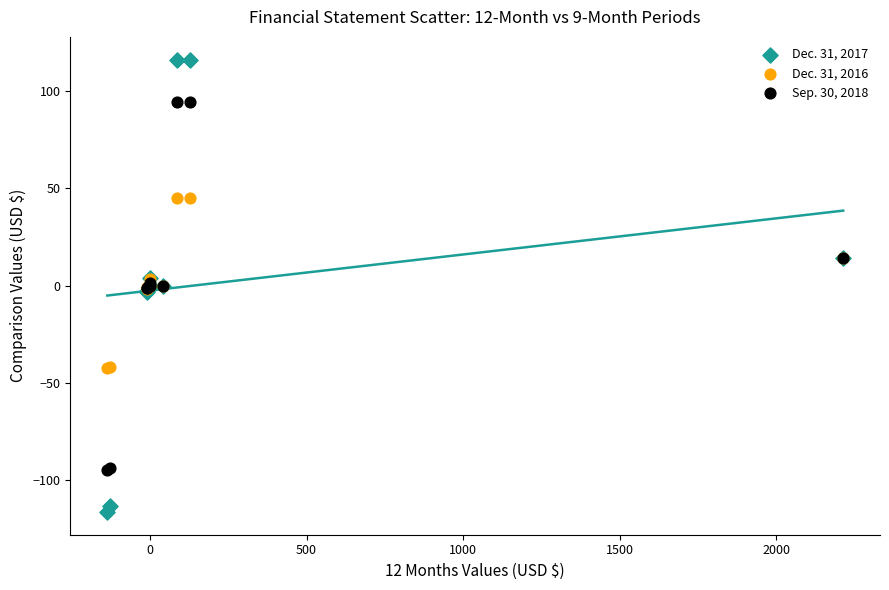

Which series contains the highest Y value?

Dec. 31, 2017